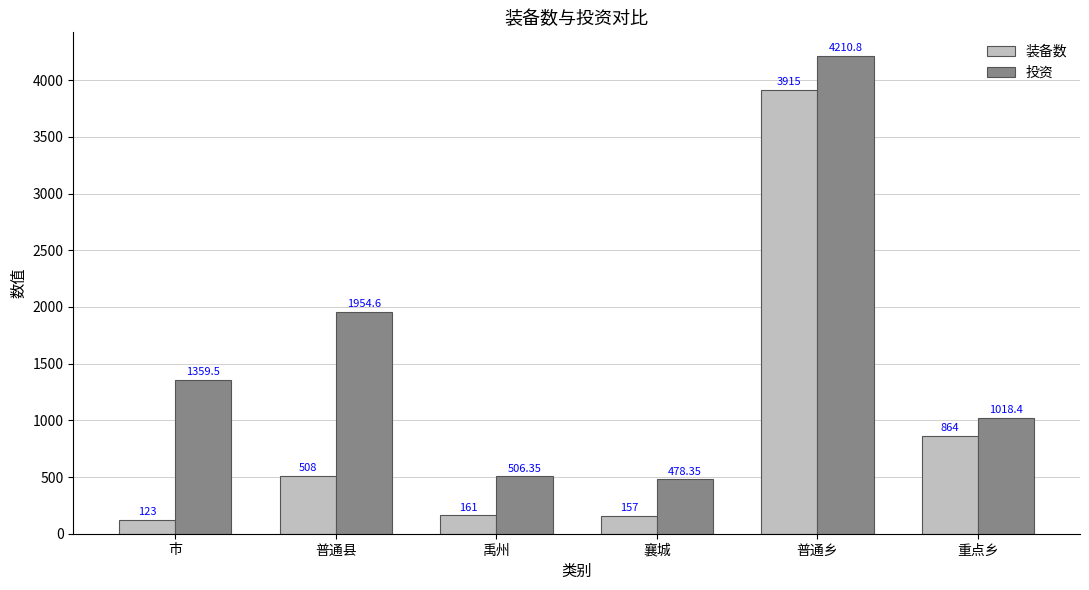

Between 普通乡 and 重点乡, which series saw the biggest shift?

投资